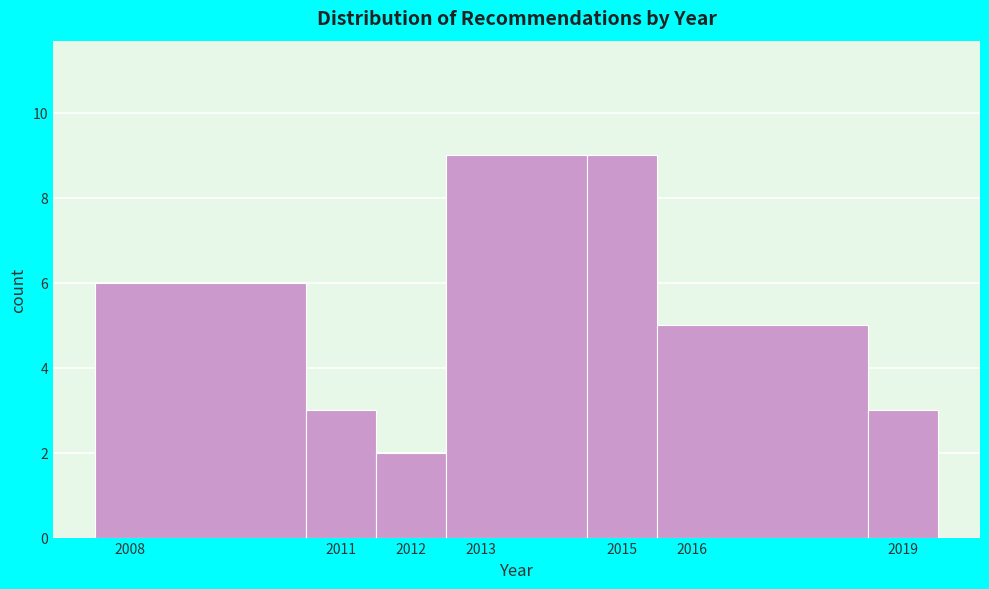

How tall is the bar that spans 2011.5 to 2012.5 on the x-axis? The values are not printed on the chart, so give them approximately, as read against the axis.

2